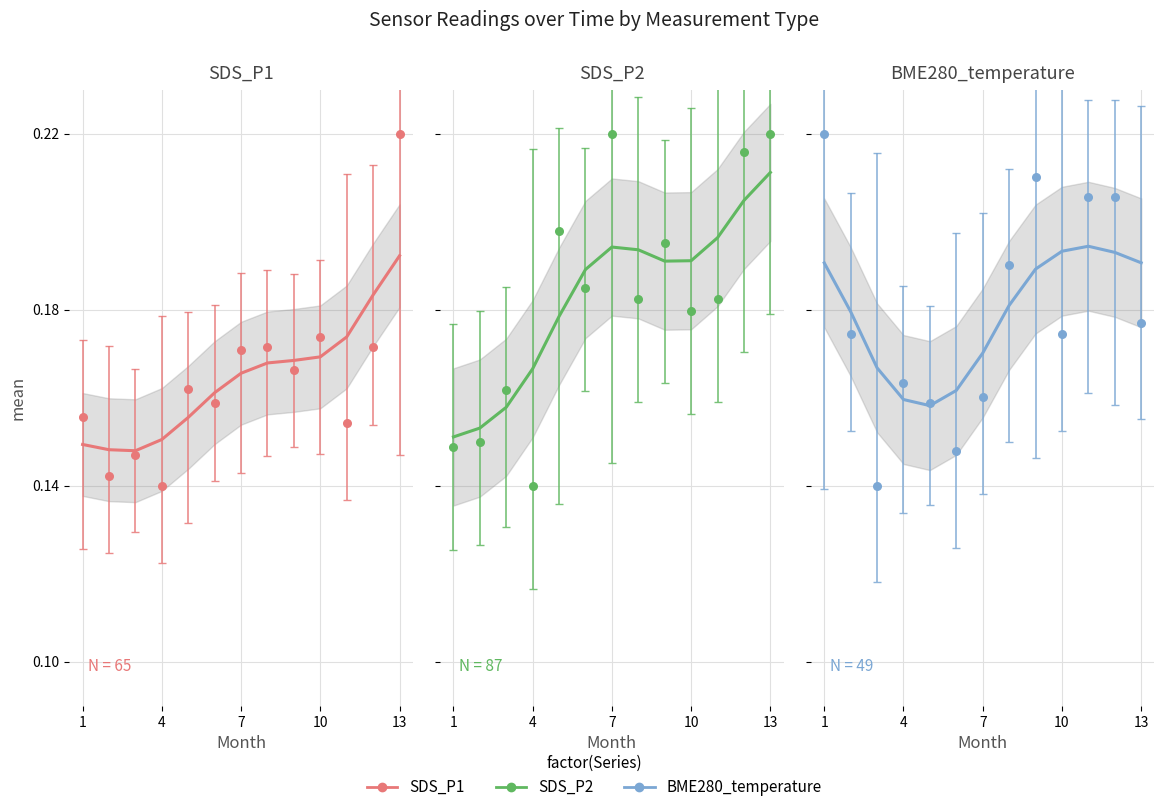

What are all the series names shown in the legend?

SDS_P1, SDS_P2, BME280_temperature